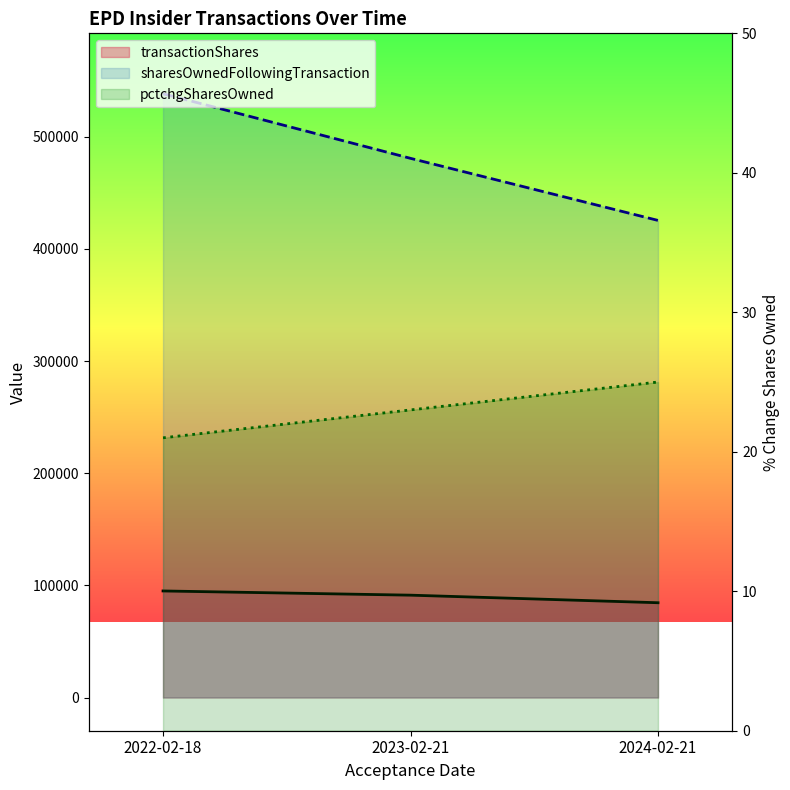

Count the sharesOwnedFollowingTransaction values in the range 425349 to 538307.

3